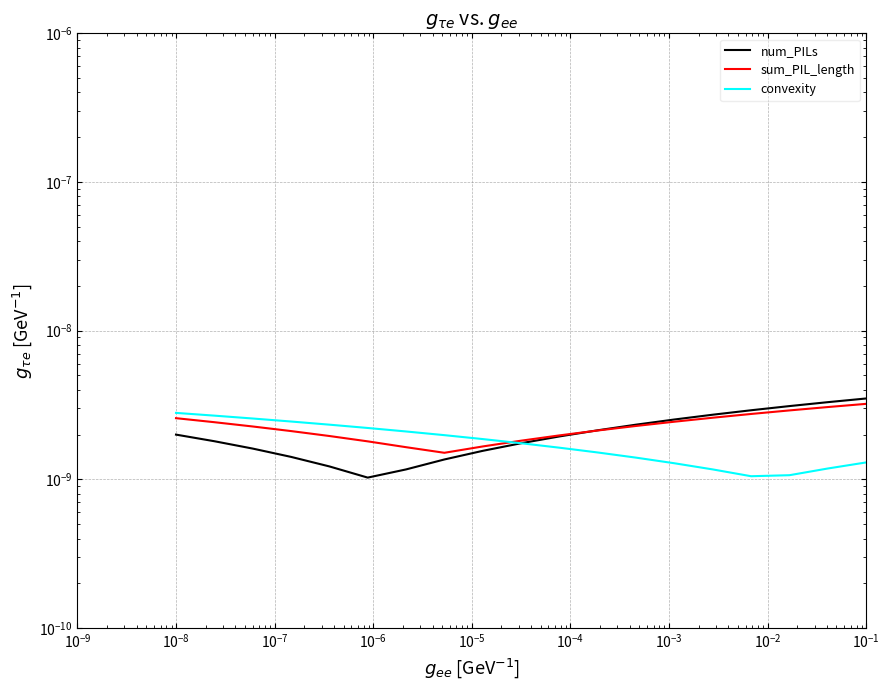

How many interior local valleys does the num_PILs series have?

1